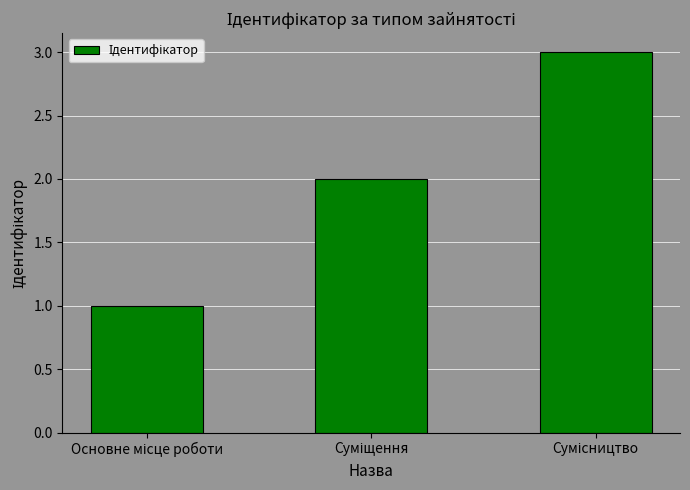

What is the sum of all values?

6